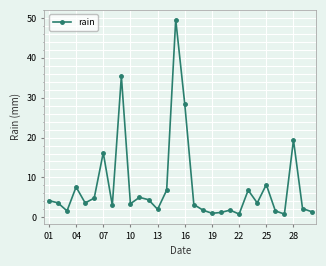

What is the greatest value displayed?

49.6